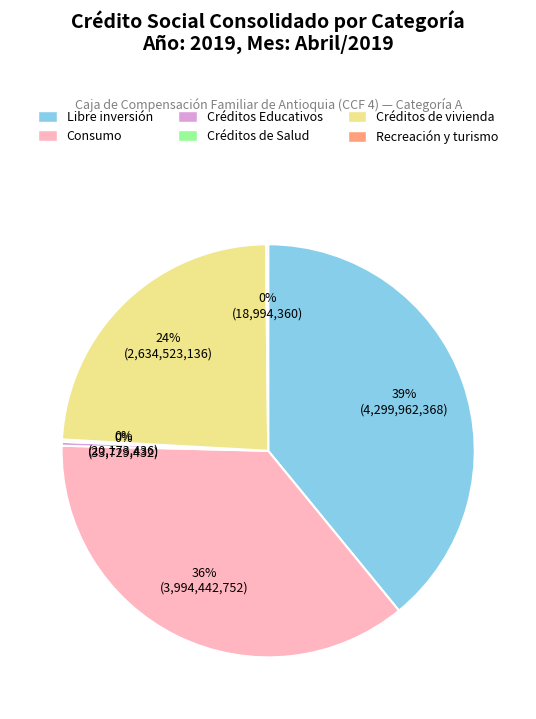

To the nearest percent, what portion does Consumo represent?

36%